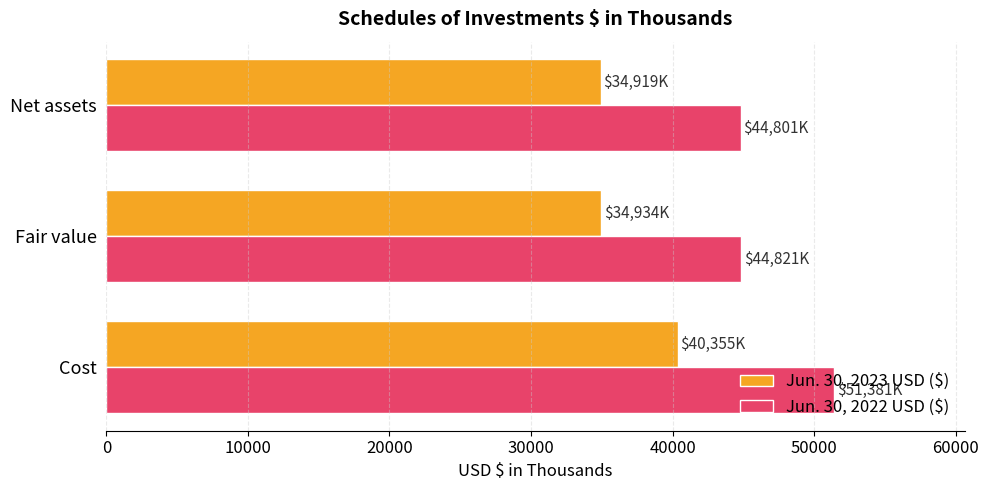

Is it true that Jun. 30, 2022 USD ($) equals 73804 at Net assets?

False